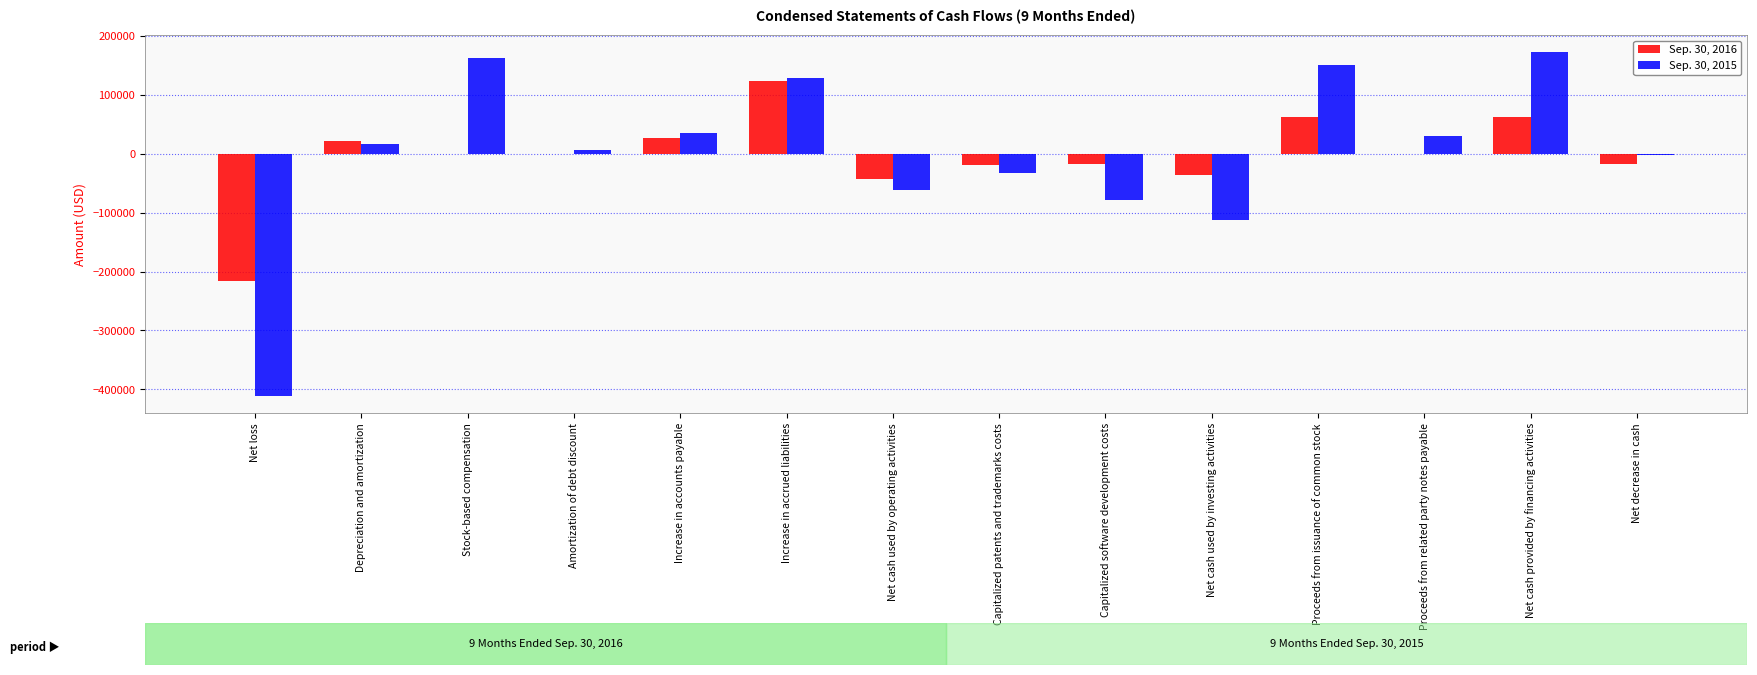

Which series changed the most between Net loss and Increase in accrued liabilities?

Sep. 30, 2015